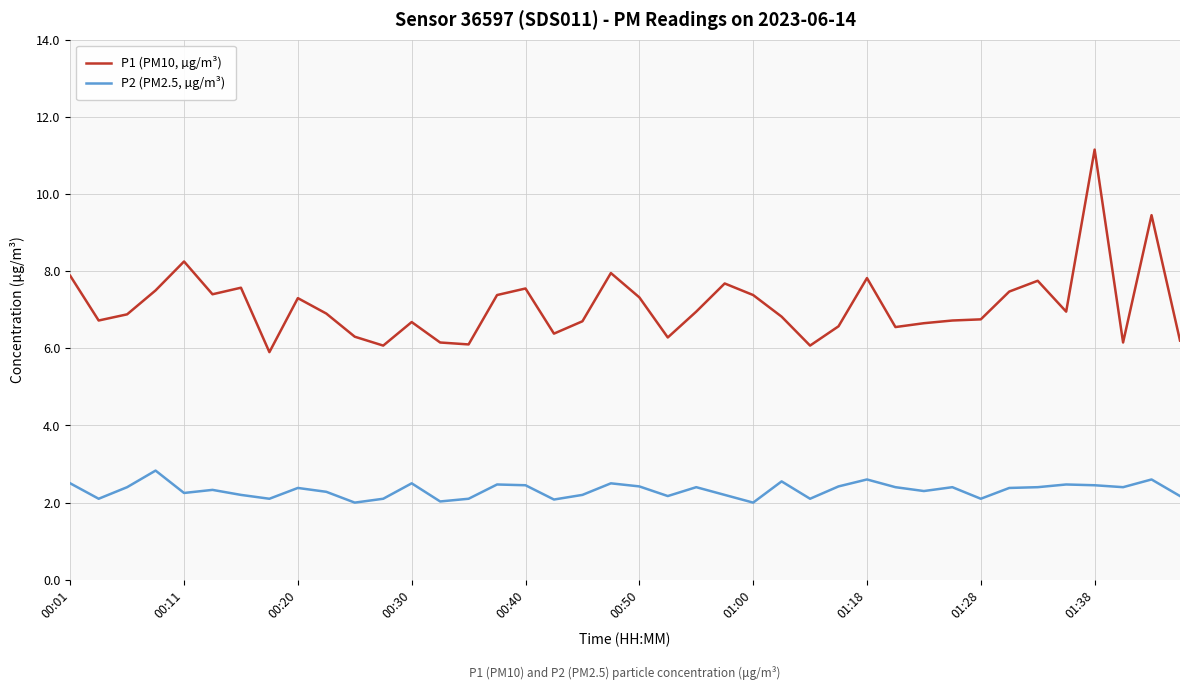

Which series has the largest total across all categories?

P1 (PM10, µg/m³)